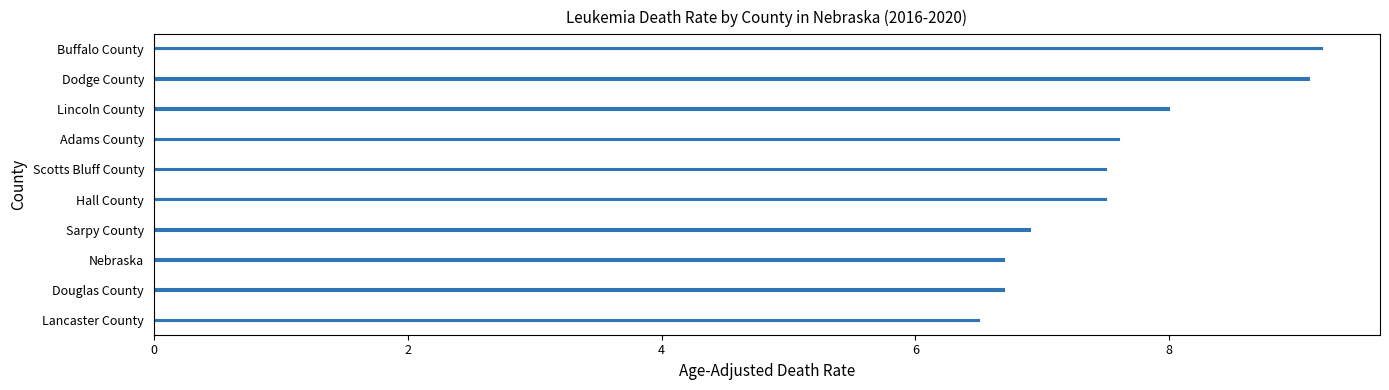

Which category has the lowest value across all series?

Lancaster County